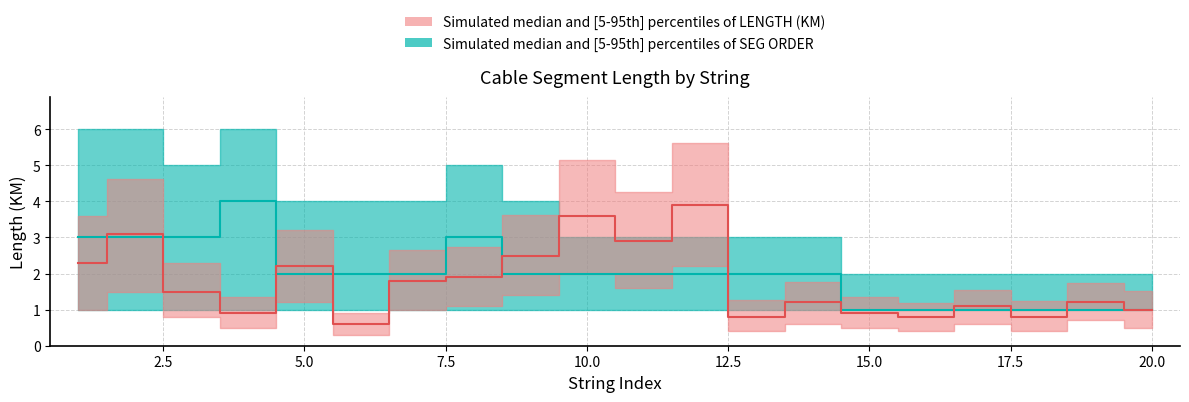

Is this an area chart (filled region under the line)?

No